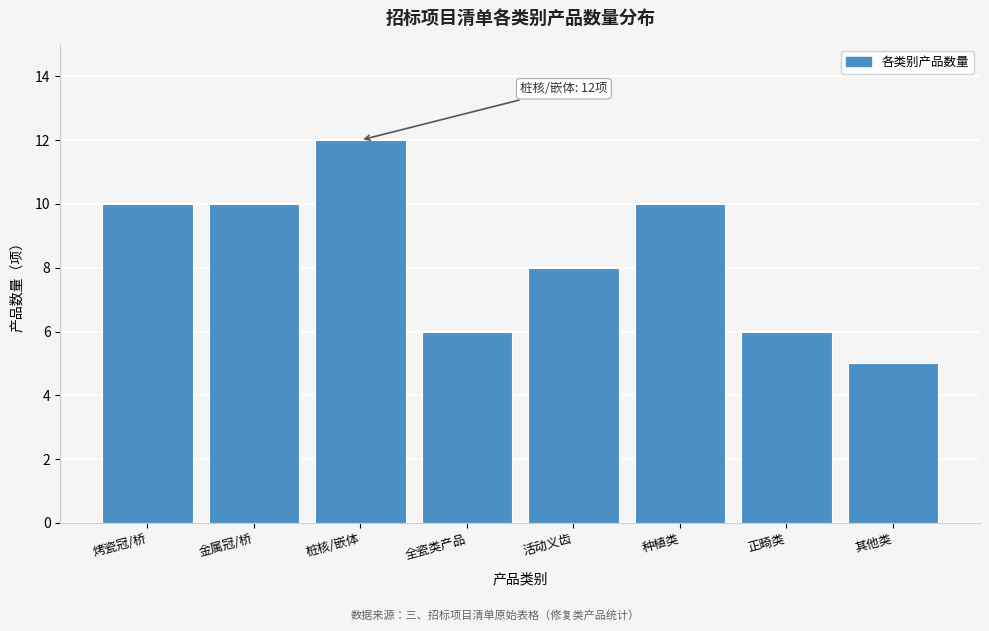

Reading left to right, transcribe all the data shown in this chart.

烤瓷冠/桥=10	金属冠/桥=10	桩核/嵌体=12	全瓷类产品=6	活动义齿=8	种植类=10	正畸类=6	其他类=5